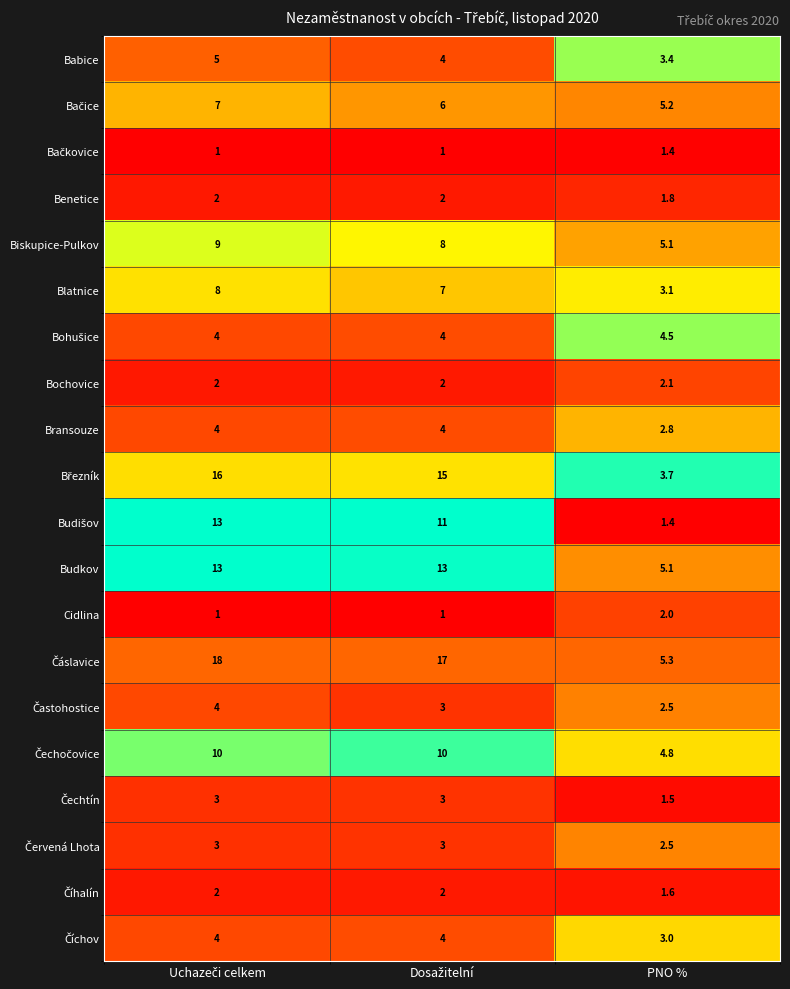

What is the difference between the second highest and minimum values in the Bransouze series?

1.2